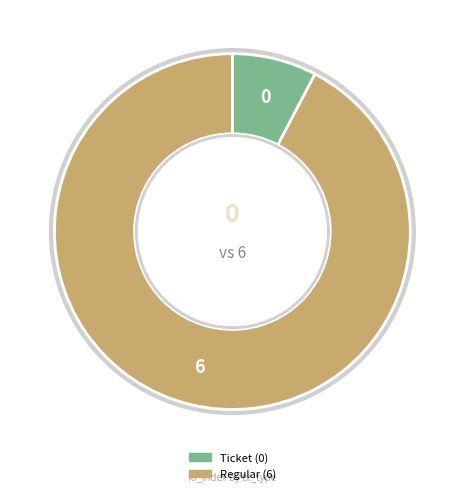

Count the number of slices in the pie.

2